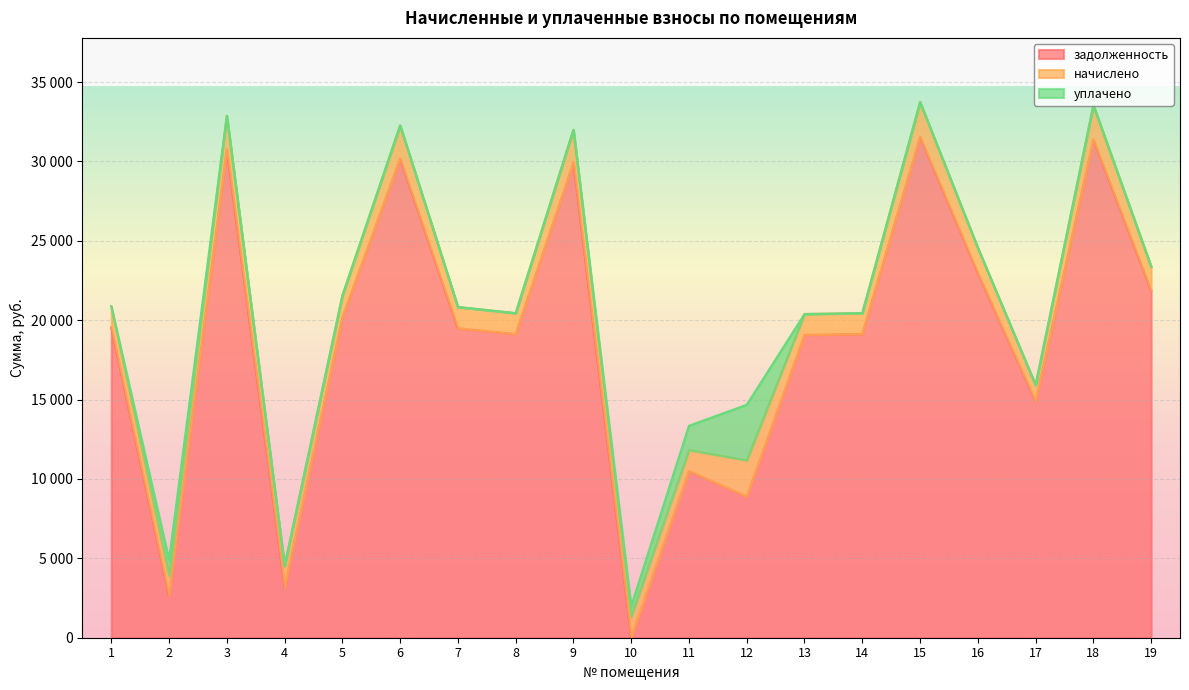

What is the spread (max minus min) of values at 10?

1328.5